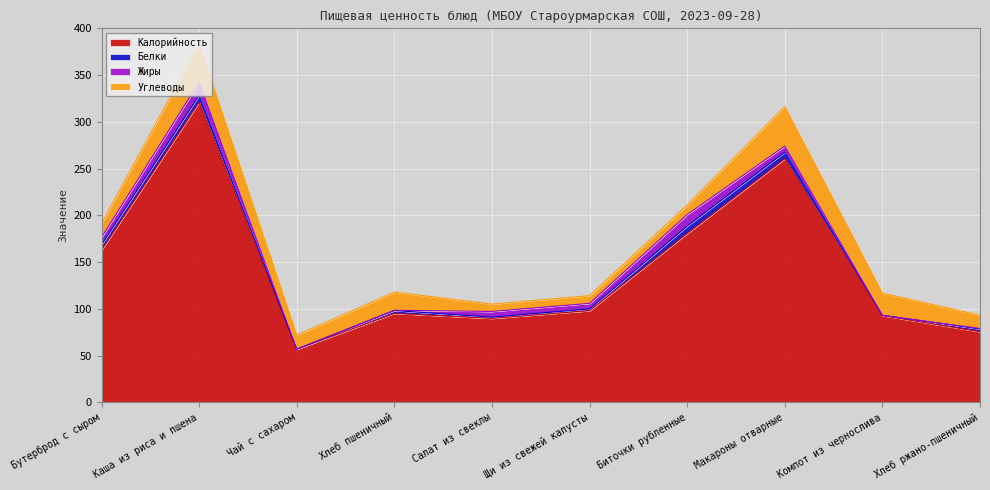

At which category is the sum across all series the highest?

Каша из риса и пшена